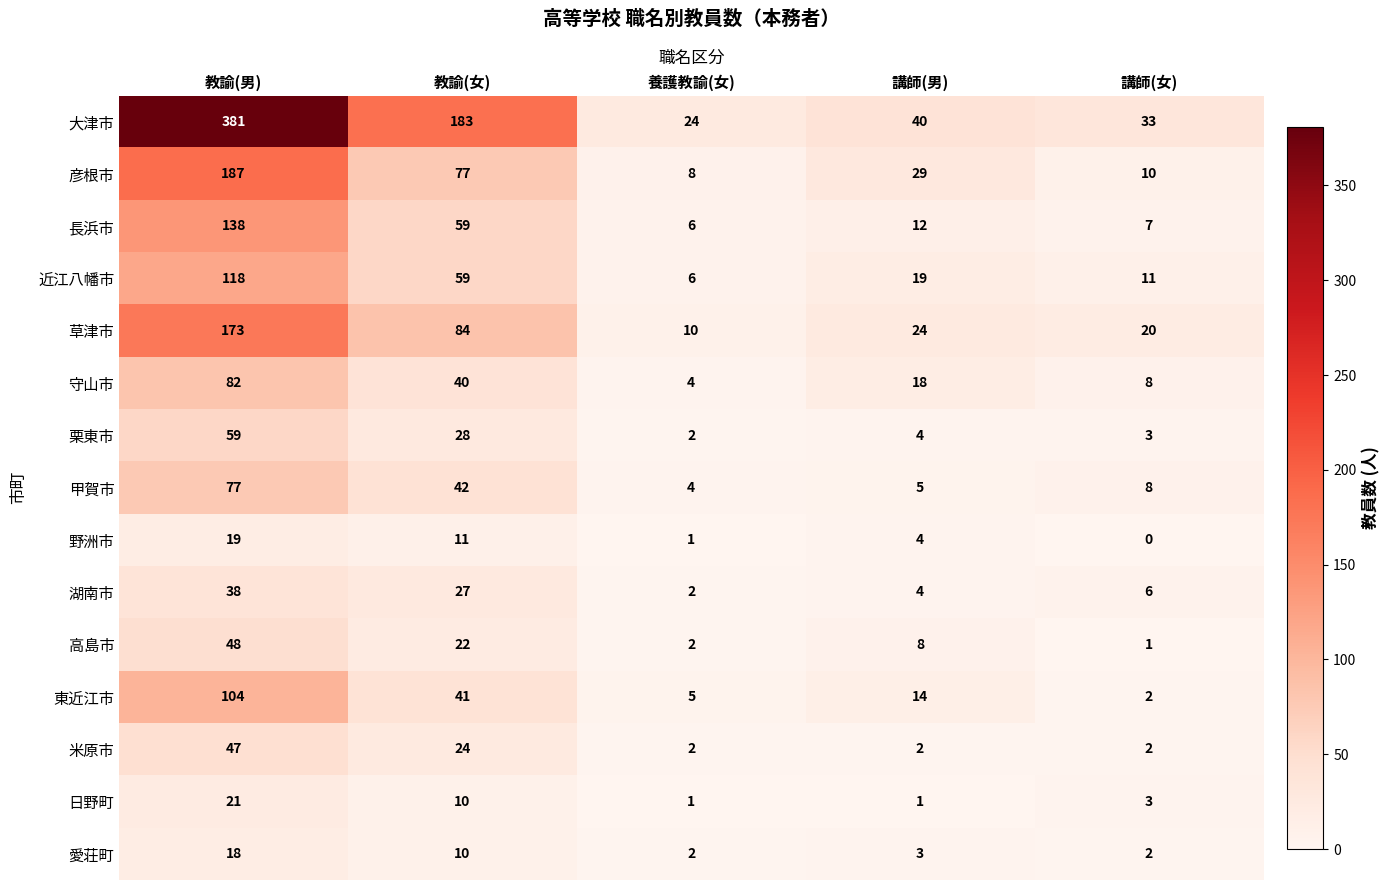

How many series are shown in this chart?

15